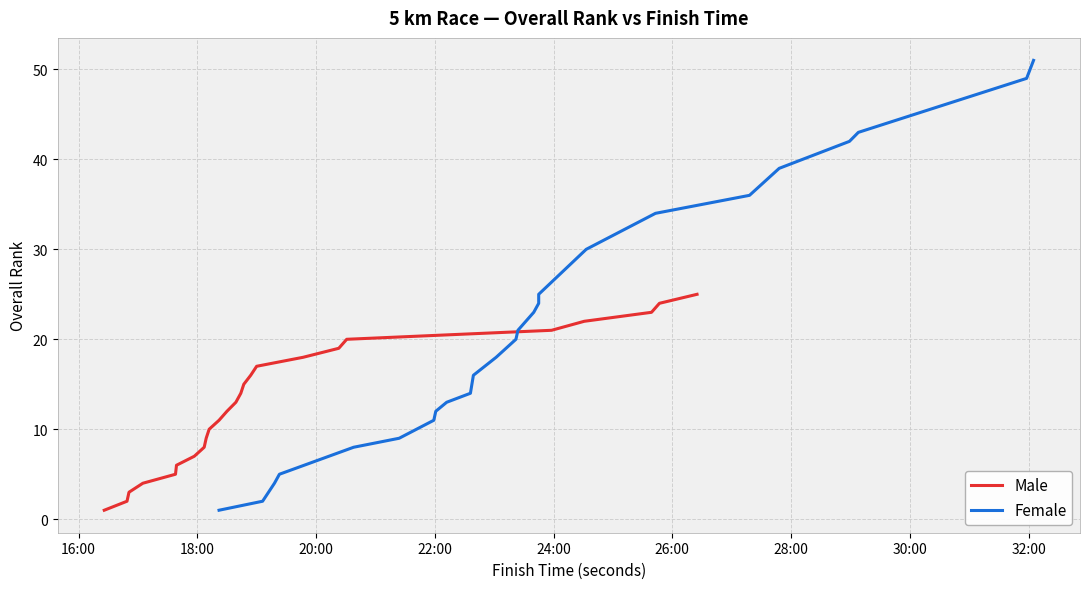

True or false: Female has more than 2 points higher than both neighbors.

False